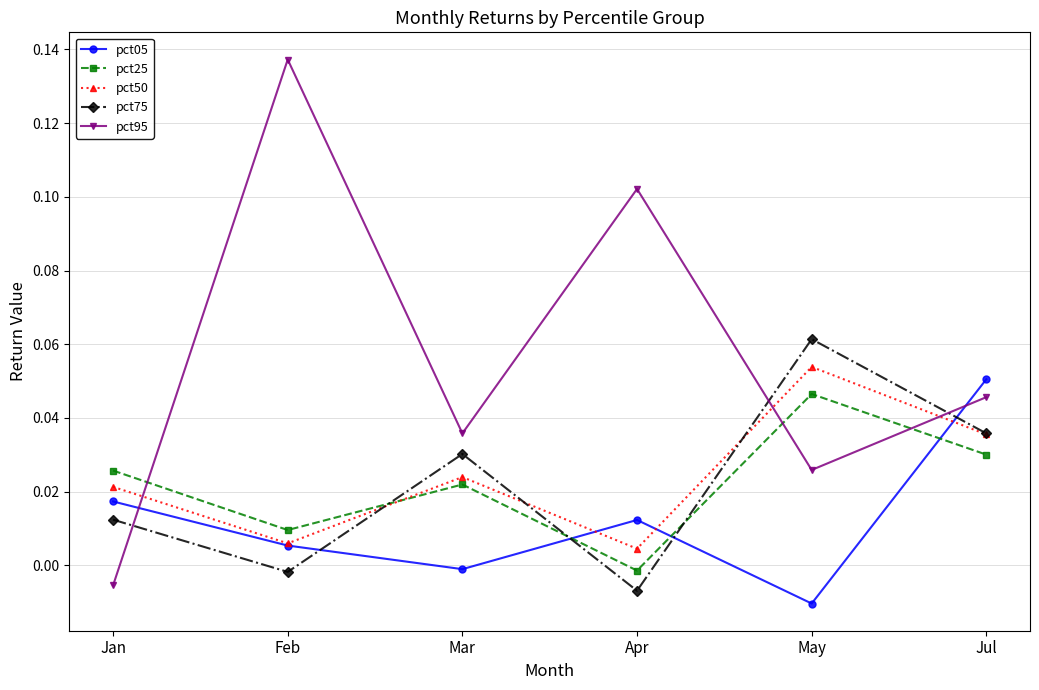

True or false: pct95 has more than 0 interior local peaks.

True